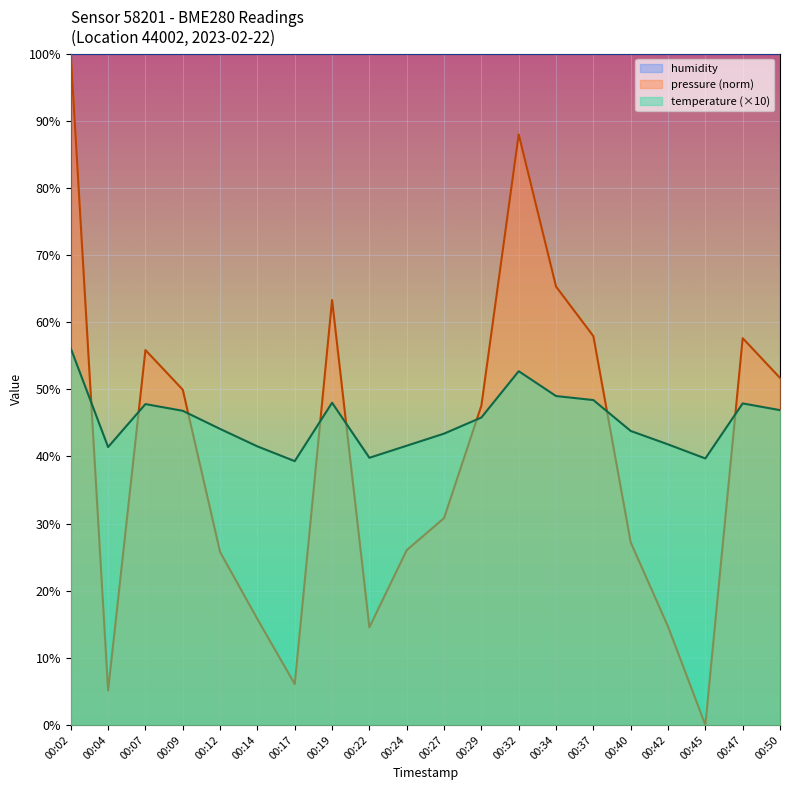

Rank the series at 00:34 from lowest to highest value.

temperature (×10), pressure (norm), humidity